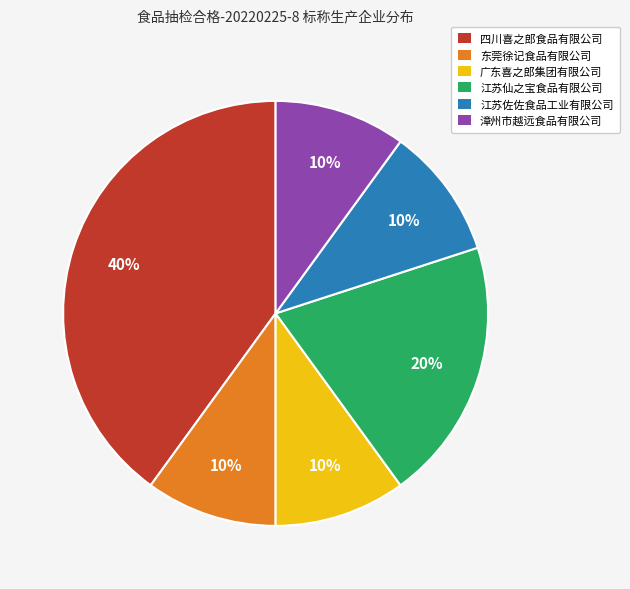

Is the sum of 广东喜之郎集团有限公司 and 漳州市越远食品有限公司 greater than half?

No